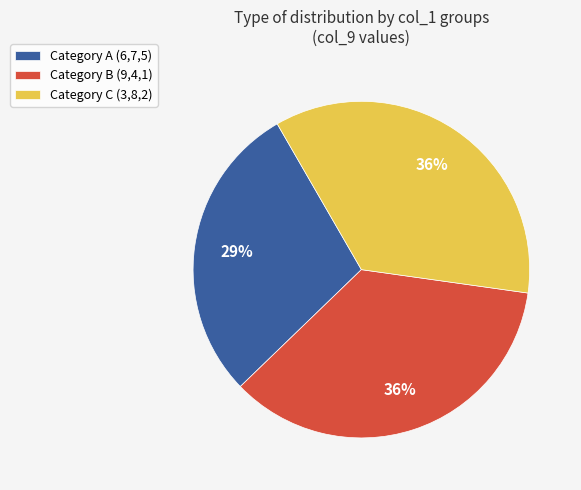

The Category C (3,8,2) slice represents 36% of the pie. True or false?

True